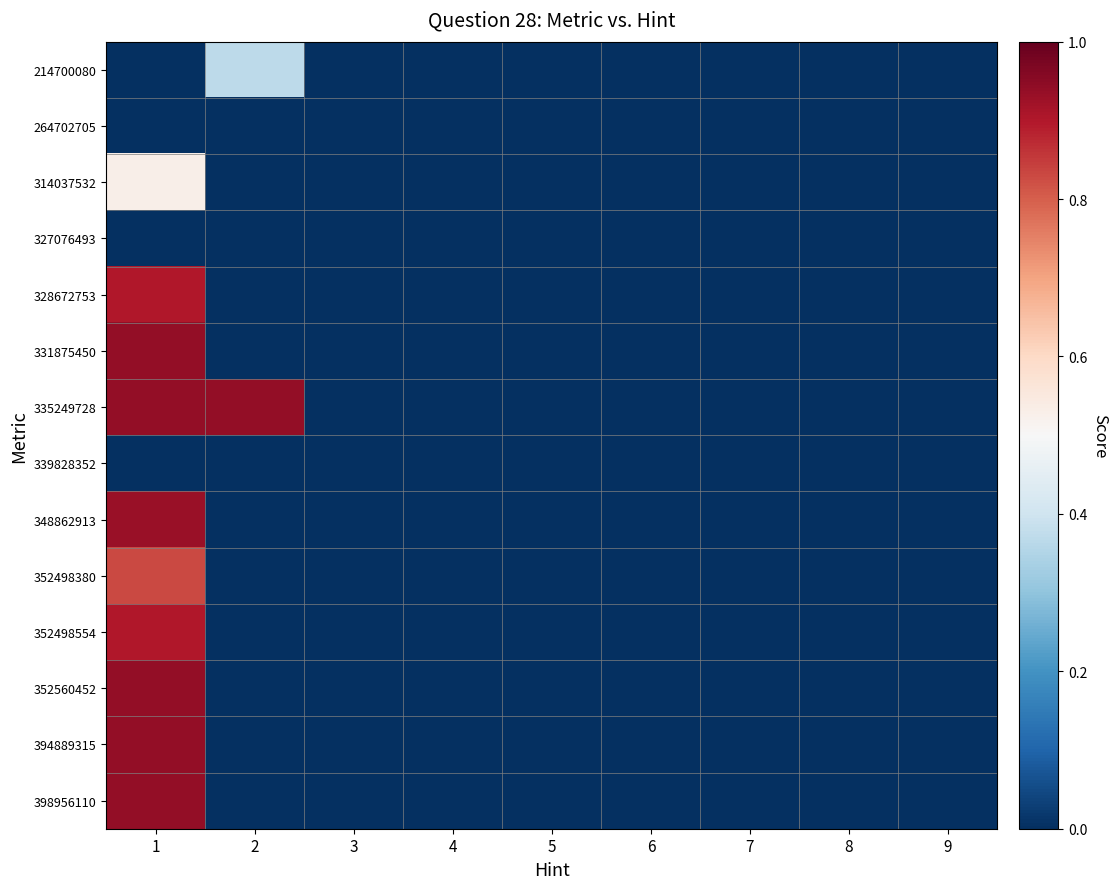

Reading right to left, extract all data points from this chart.

214700080: 9=0.0	8=0.0	7=0.0	6=0.0	5=0.0	4=0.0	3=0.0	2=0.4	1=0.0
264702705: 9=0.0	8=0.0	7=0.0	6=0.0	5=0.0	4=0.0	3=0.0	2=0.0	1=0.0
314037532: 9=0.0	8=0.0	7=0.0	6=0.0	5=0.0	4=0.0	3=0.0	2=0.0	1=0.5
327076493: 9=0.0	8=0.0	7=0.0	6=0.0	5=0.0	4=0.0	3=0.0	2=0.0	1=0.0
328672753: 9=0.0	8=0.0	7=0.0	6=0.0	5=0.0	4=0.0	3=0.0	2=0.0	1=0.9
331875450: 9=0.0	8=0.0	7=0.0	6=0.0	5=0.0	4=0.0	3=0.0	2=0.0	1=0.9
335249728: 9=0.0	8=0.0	7=0.0	6=0.0	5=0.0	4=0.0	3=0.0	2=0.9	1=0.9
339828352: 9=0.0	8=0.0	7=0.0	6=0.0	5=0.0	4=0.0	3=0.0	2=0.0	1=0.0
348862913: 9=0.0	8=0.0	7=0.0	6=0.0	5=0.0	4=0.0	3=0.0	2=0.0	1=0.9
352498380: 9=0.0	8=0.0	7=0.0	6=0.0	5=0.0	4=0.0	3=0.0	2=0.0	1=0.8
352498554: 9=0.0	8=0.0	7=0.0	6=0.0	5=0.0	4=0.0	3=0.0	2=0.0	1=0.9
352560452: 9=0.0	8=0.0	7=0.0	6=0.0	5=0.0	4=0.0	3=0.0	2=0.0	1=0.9
394889315: 9=0.0	8=0.0	7=0.0	6=0.0	5=0.0	4=0.0	3=0.0	2=0.0	1=0.9
398956110: 9=0.0	8=0.0	7=0.0	6=0.0	5=0.0	4=0.0	3=0.0	2=0.0	1=0.9